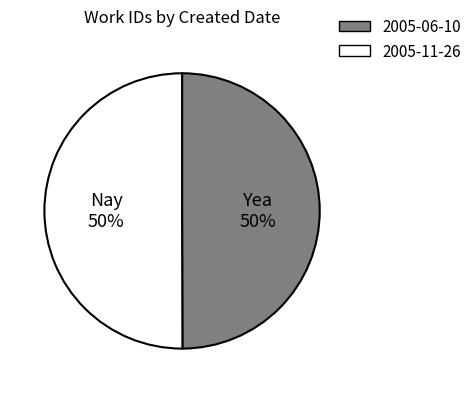

True or false: 2005-06-10 accounts for 50% of the total.

True